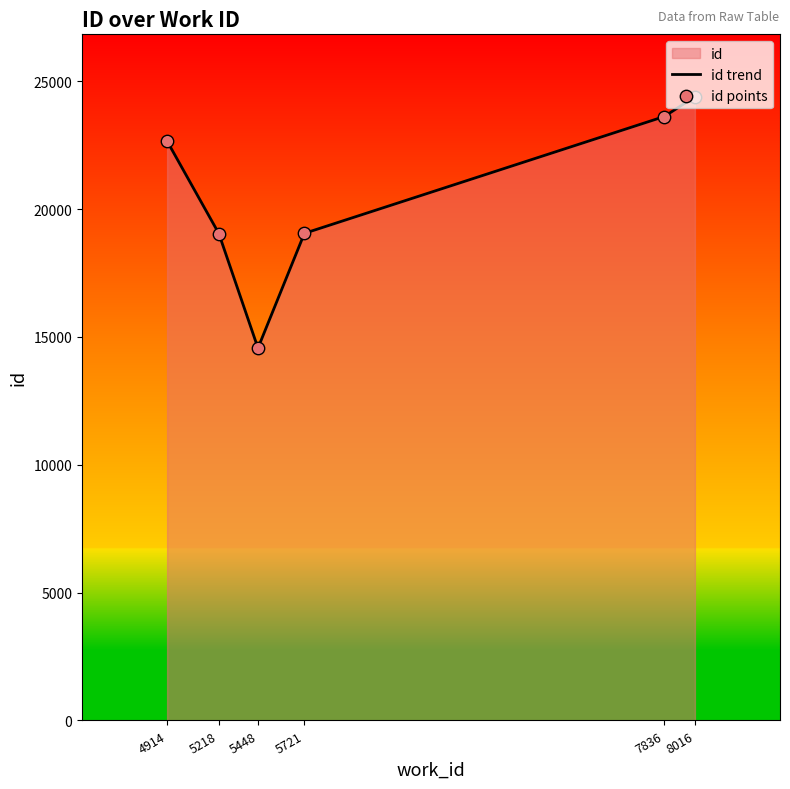

Is the value of id trend at 5721 greater than the value of id points at 5721?

No